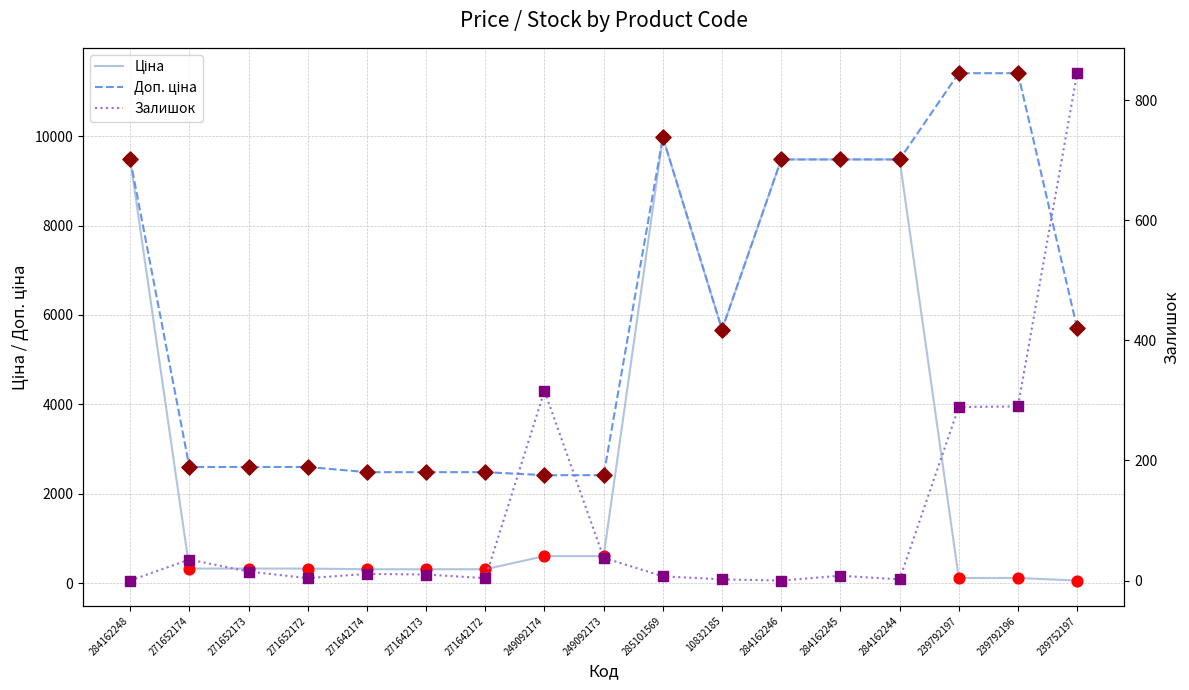

What are all the series names shown in the legend?

Ціна, Доп. ціна, Залишок